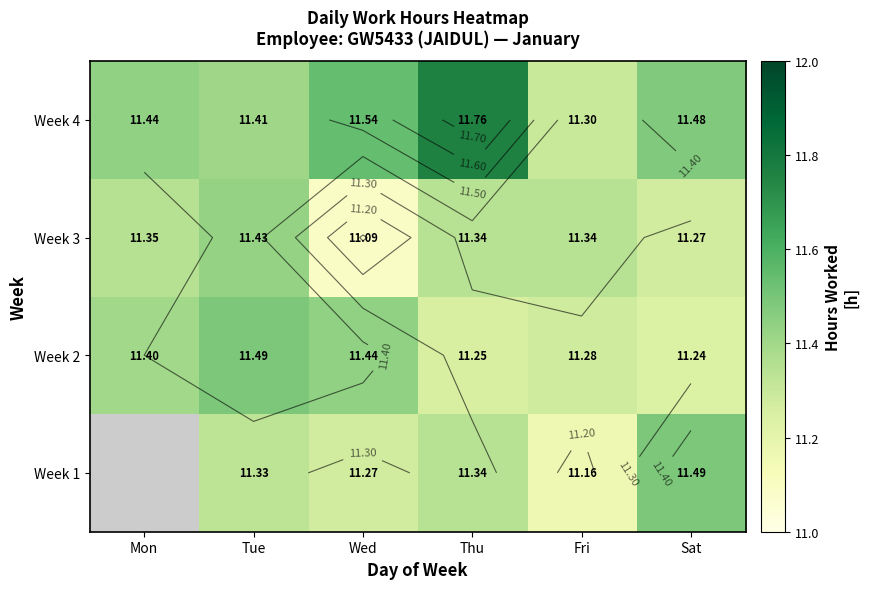

List the series in order of their peak value, lowest first.

Week 3, Week 1, Week 2, Week 4